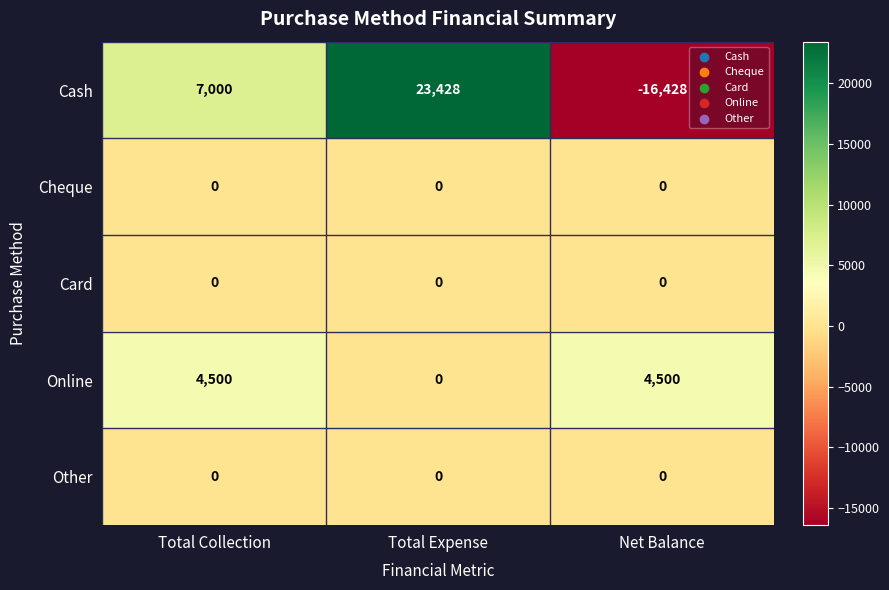

What is the spread (max minus min) of values at Total Collection?

7000